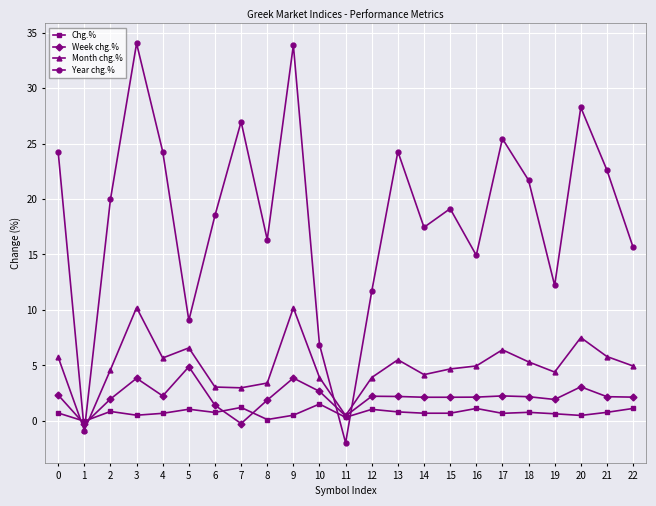

How many categories are shown in the chart?

23